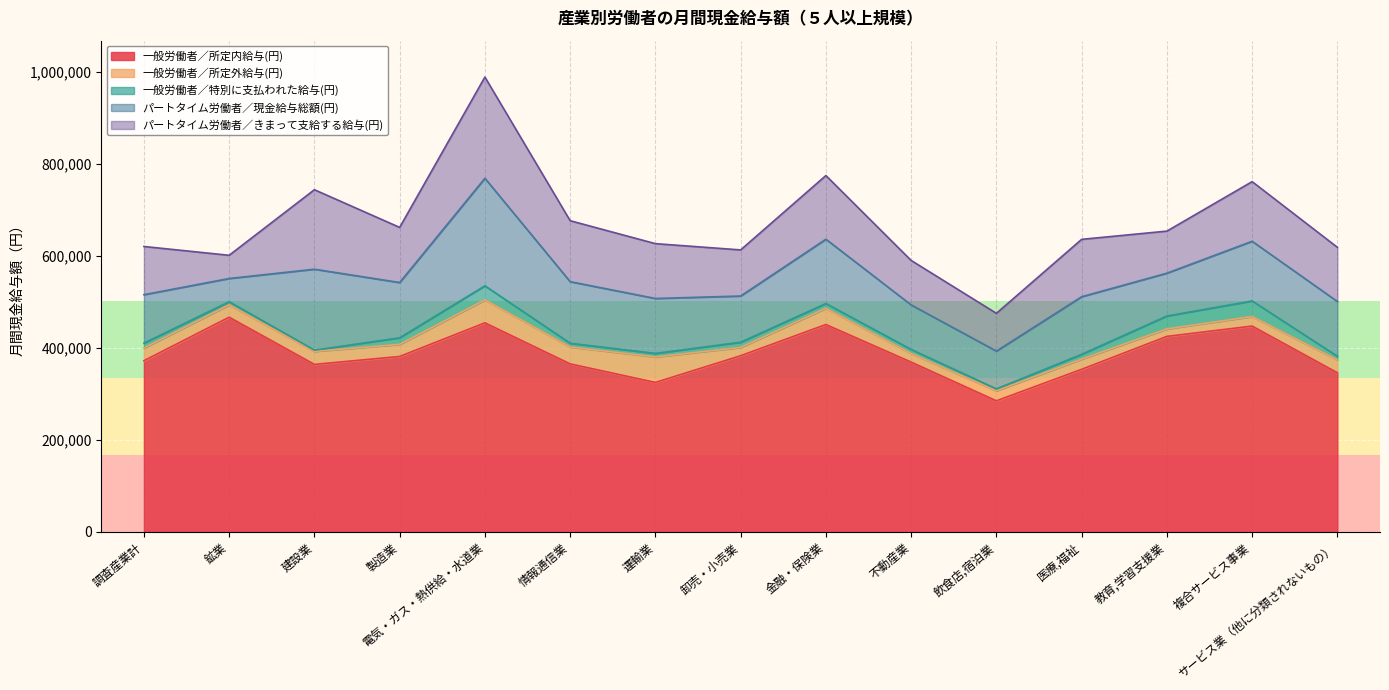

Which series has the largest total across all categories?

一般労働者／所定内給与(円)